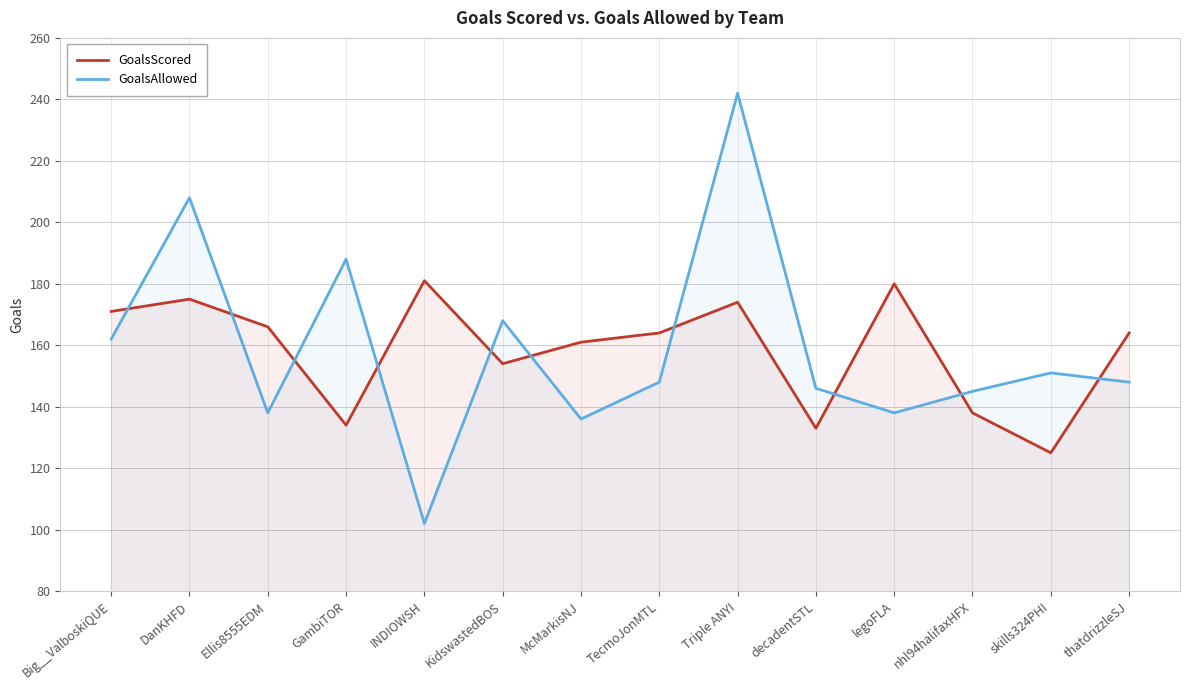

Reading left to right, extract all data points from this chart.

GoalsScored: 171	175	166	134	181	154	161	164	174	133	180	138	125	164
GoalsAllowed: 162	208	138	188	102	168	136	148	242	146	138	145	151	148